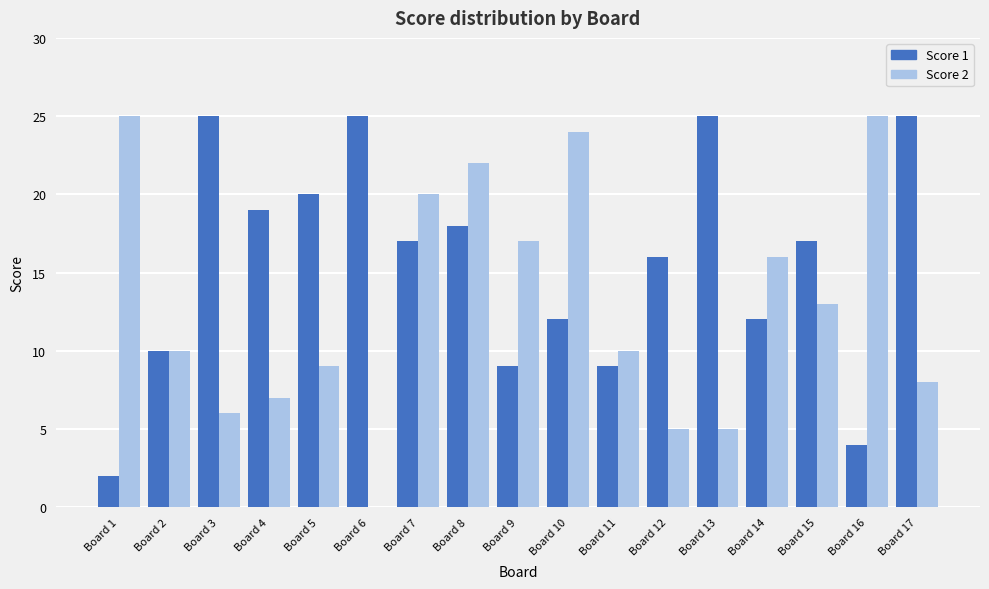

What are all the series names shown in the legend?

Score 1, Score 2